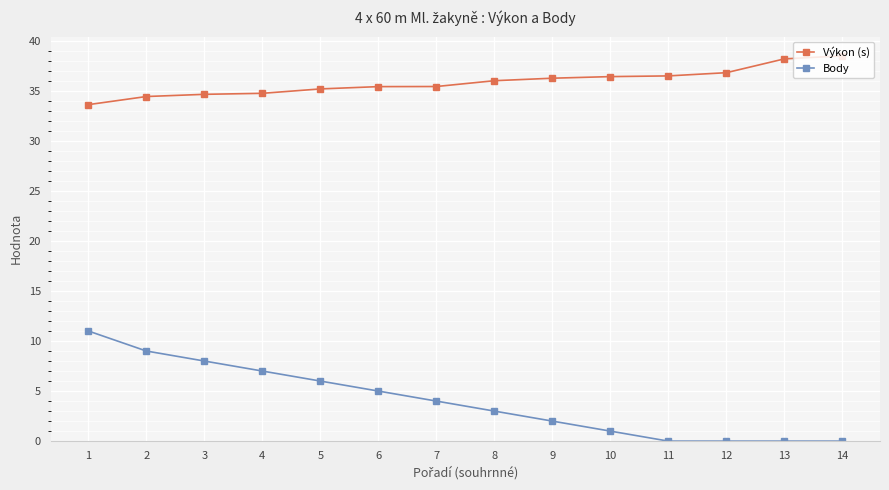

Is it true that Body equals 0.0 at 14?

True